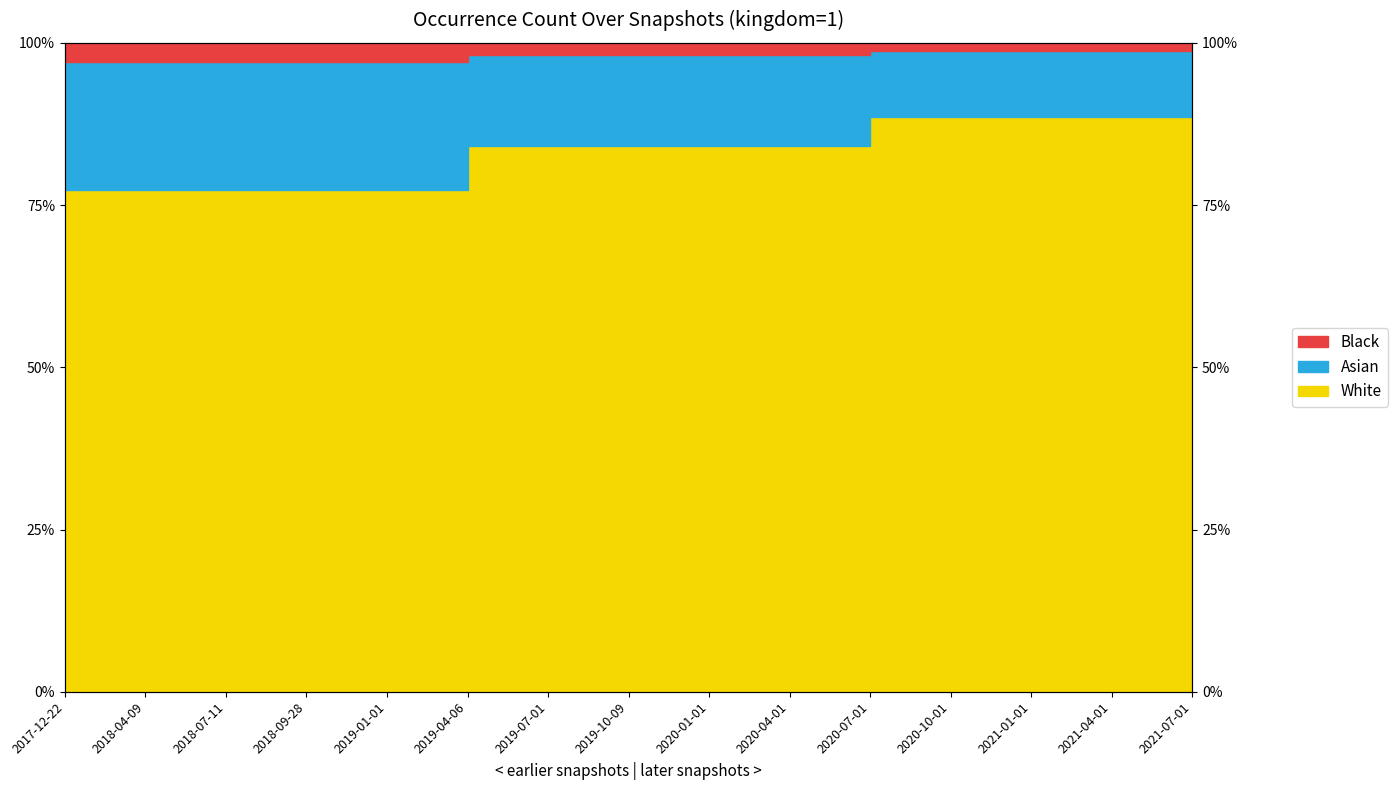

Rank the categories by value from highest to lowest.

2021-07-01, 2020-07-01, 2020-10-01, 2021-01-01, 2021-04-01, 2019-04-06, 2019-07-01, 2019-10-09, 2020-01-01, 2020-04-01, 2017-12-22, 2018-04-09, 2018-07-11, 2018-09-28, 2019-01-01